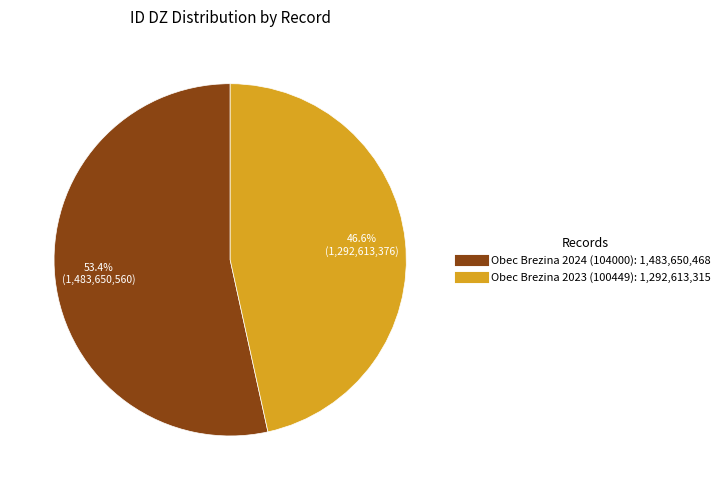

What is the largest slice in the pie chart?

Obec Brezina 2024 (104000)